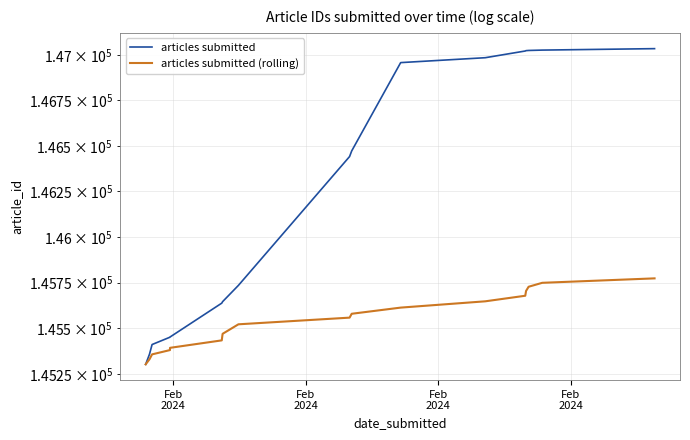

How many categories are shown in the chart?

17